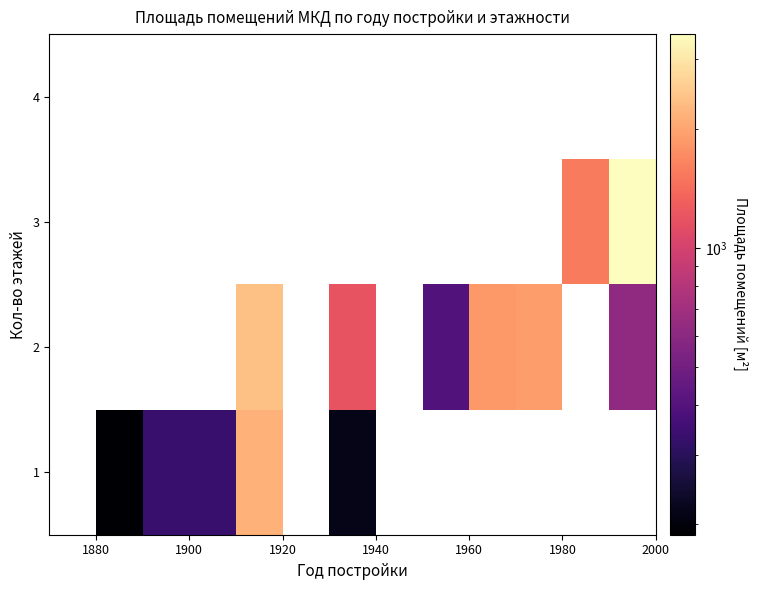

List the series in order of their peak value, highest first.

1, 2, 3, 4